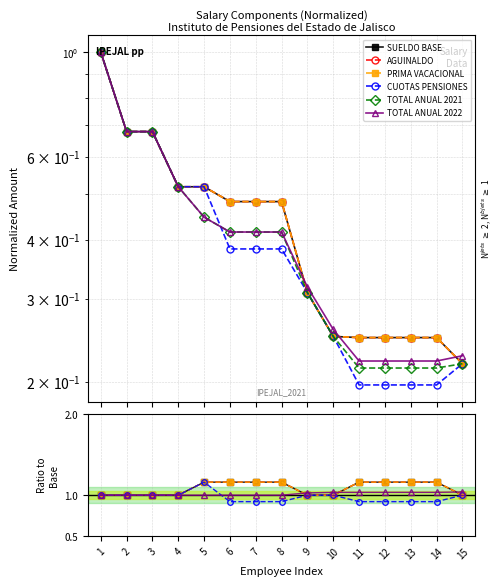

True or false: SUELDO BASE and TOTAL ANUAL 2022 cross at least once.

True